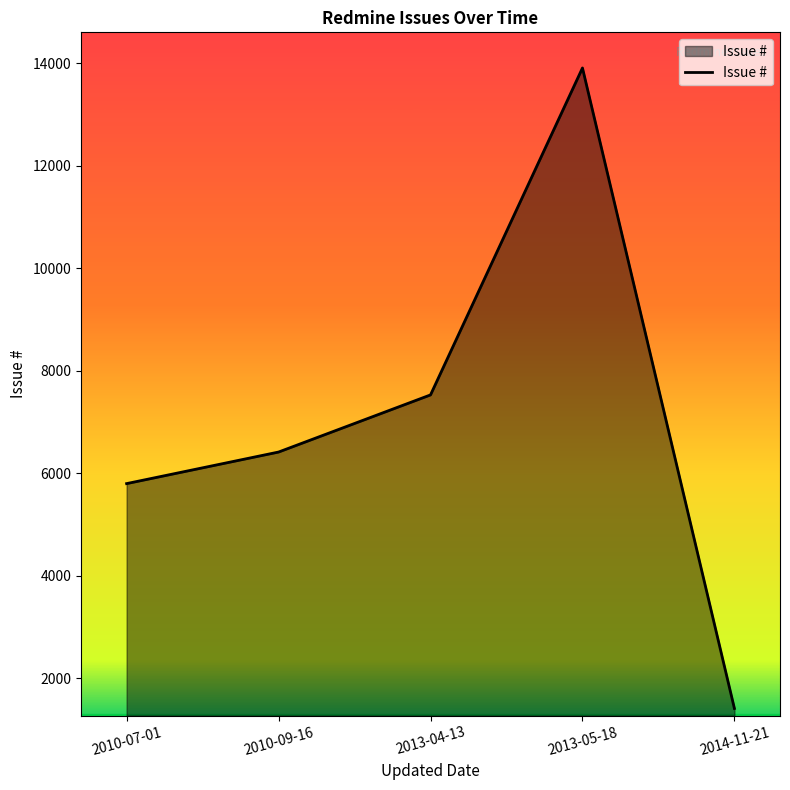

Where is the first local maximum?

2013-05-18